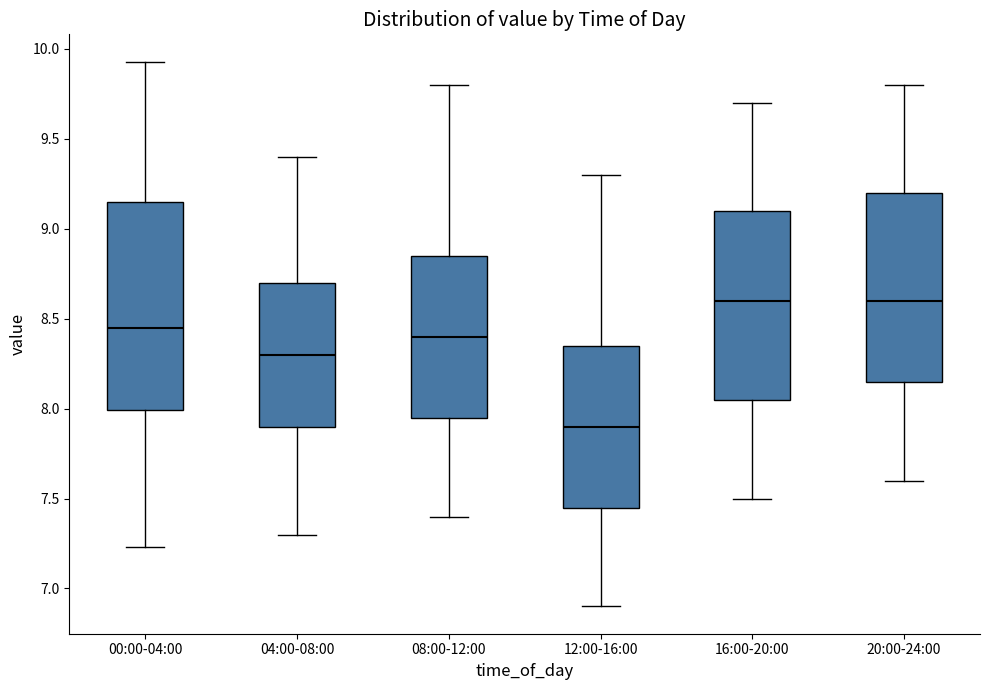

Comparing the boxes themselves (not the whiskers), which one is the tallest?

00:00-04:00